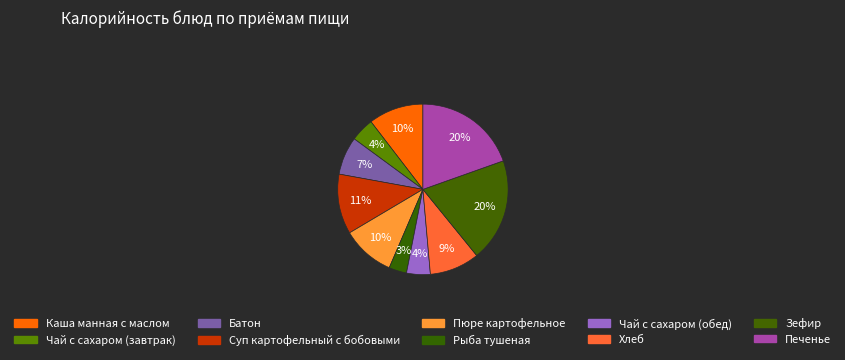

What is the change in value from Батон to Печенье?

+154